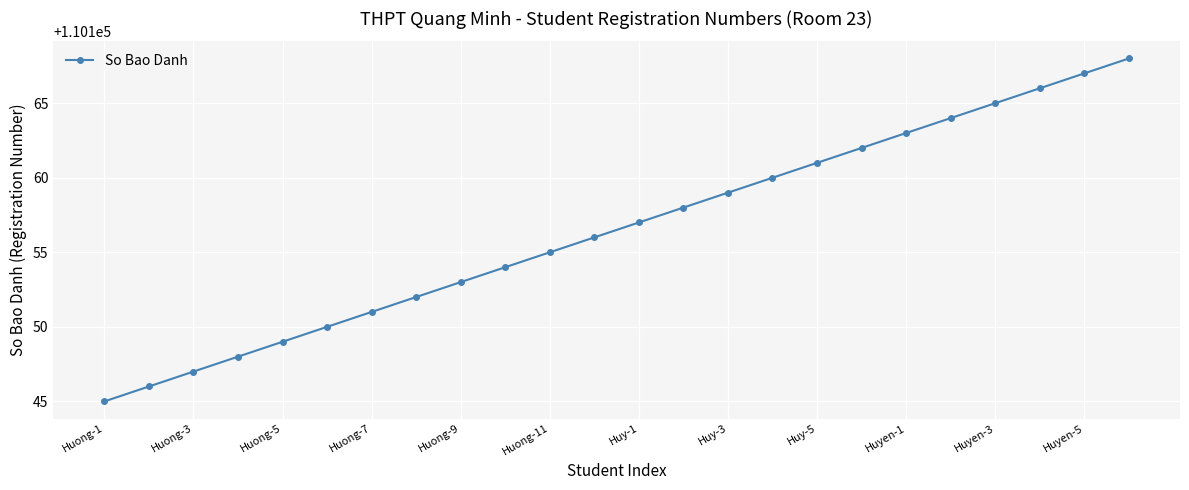

What is the value of the 10th point from the left?

110154